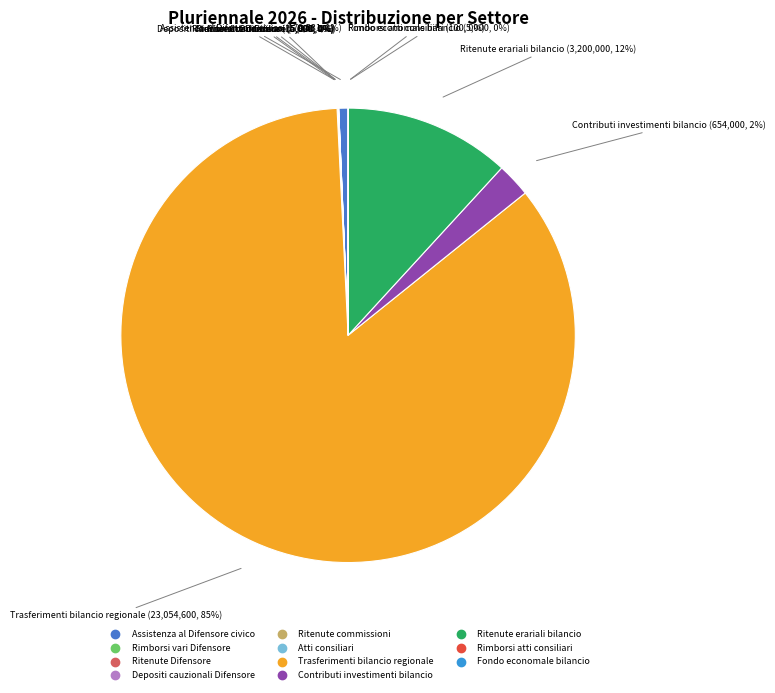

What is the largest slice in the pie chart?

Trasferimenti bilancio regionale